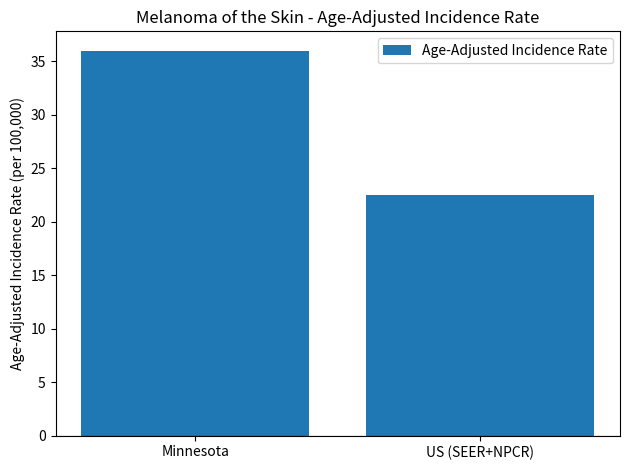

Reading left to right, extract all data points from this chart.

36.0	22.5